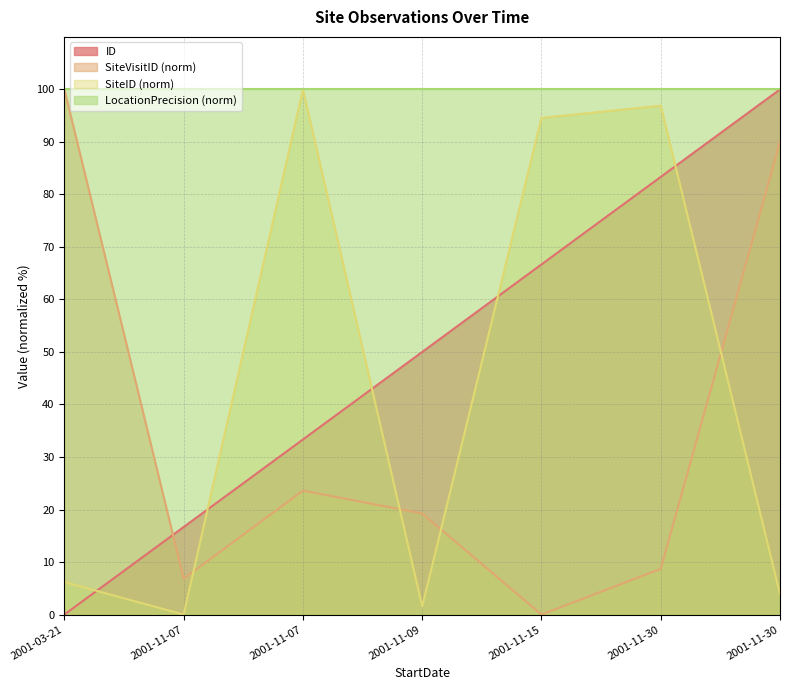

Where is the first local maximum for SiteVisitID?

2001-11-07